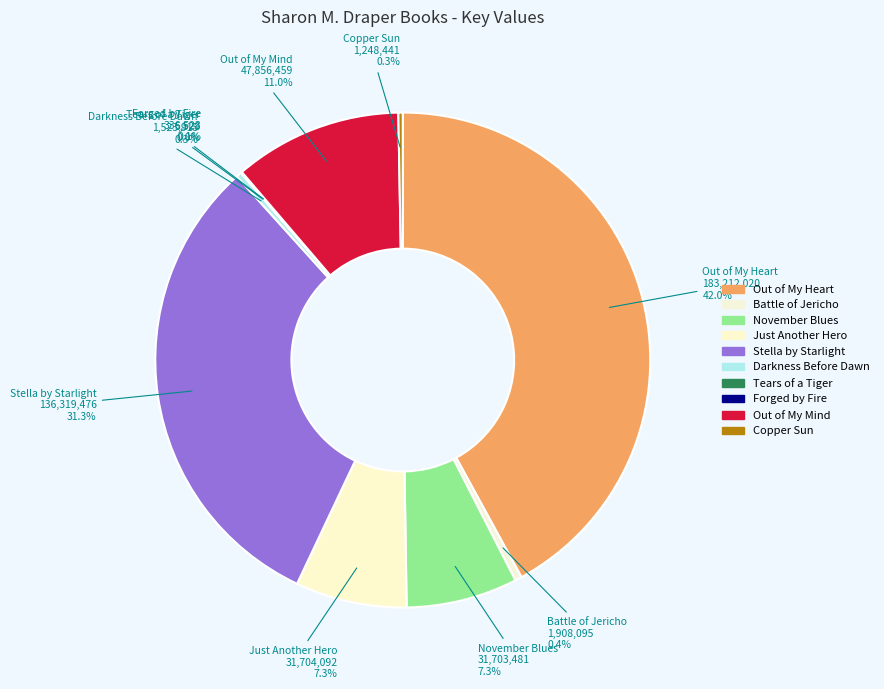

Is Forged by Fire the majority of the pie?

No